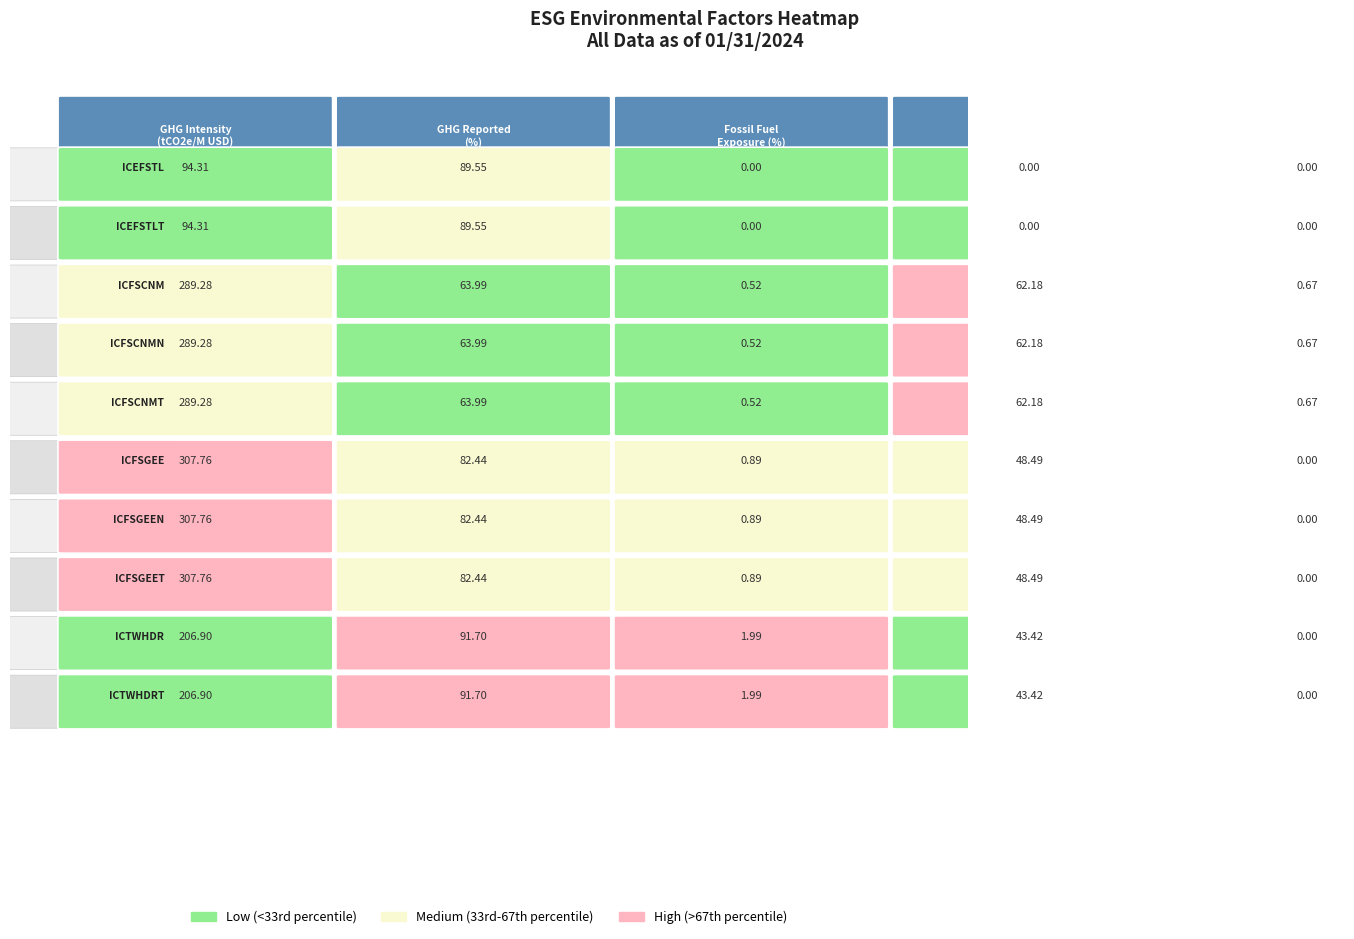

Reading right to left, list all the values displayed in this chart.

ICEFSTL: ICFSCNMT=0.0	ICFSCNMN=0.0	ICFSCNM=0.0	ICEFSTLT=89.6	ICEFSTL=94.3
ICEFSTLT: ICFSCNMT=0.0	ICFSCNMN=0.0	ICFSCNM=0.0	ICEFSTLT=89.6	ICEFSTL=94.3
ICFSCNM: ICFSCNMT=0.7	ICFSCNMN=62.2	ICFSCNM=0.5	ICEFSTLT=64.0	ICEFSTL=289.3
ICFSCNMN: ICFSCNMT=0.7	ICFSCNMN=62.2	ICFSCNM=0.5	ICEFSTLT=64.0	ICEFSTL=289.3
ICFSCNMT: ICFSCNMT=0.7	ICFSCNMN=62.2	ICFSCNM=0.5	ICEFSTLT=64.0	ICEFSTL=289.3
ICFSGEE: ICFSCNMT=0.0	ICFSCNMN=48.5	ICFSCNM=0.9	ICEFSTLT=82.4	ICEFSTL=307.8
ICFSGEEN: ICFSCNMT=0.0	ICFSCNMN=48.5	ICFSCNM=0.9	ICEFSTLT=82.4	ICEFSTL=307.8
ICFSGEET: ICFSCNMT=0.0	ICFSCNMN=48.5	ICFSCNM=0.9	ICEFSTLT=82.4	ICEFSTL=307.8
ICTWHDR: ICFSCNMT=0.0	ICFSCNMN=43.4	ICFSCNM=2.0	ICEFSTLT=91.7	ICEFSTL=206.9
ICTWHDRT: ICFSCNMT=0.0	ICFSCNMN=43.4	ICFSCNM=2.0	ICEFSTLT=91.7	ICEFSTL=206.9